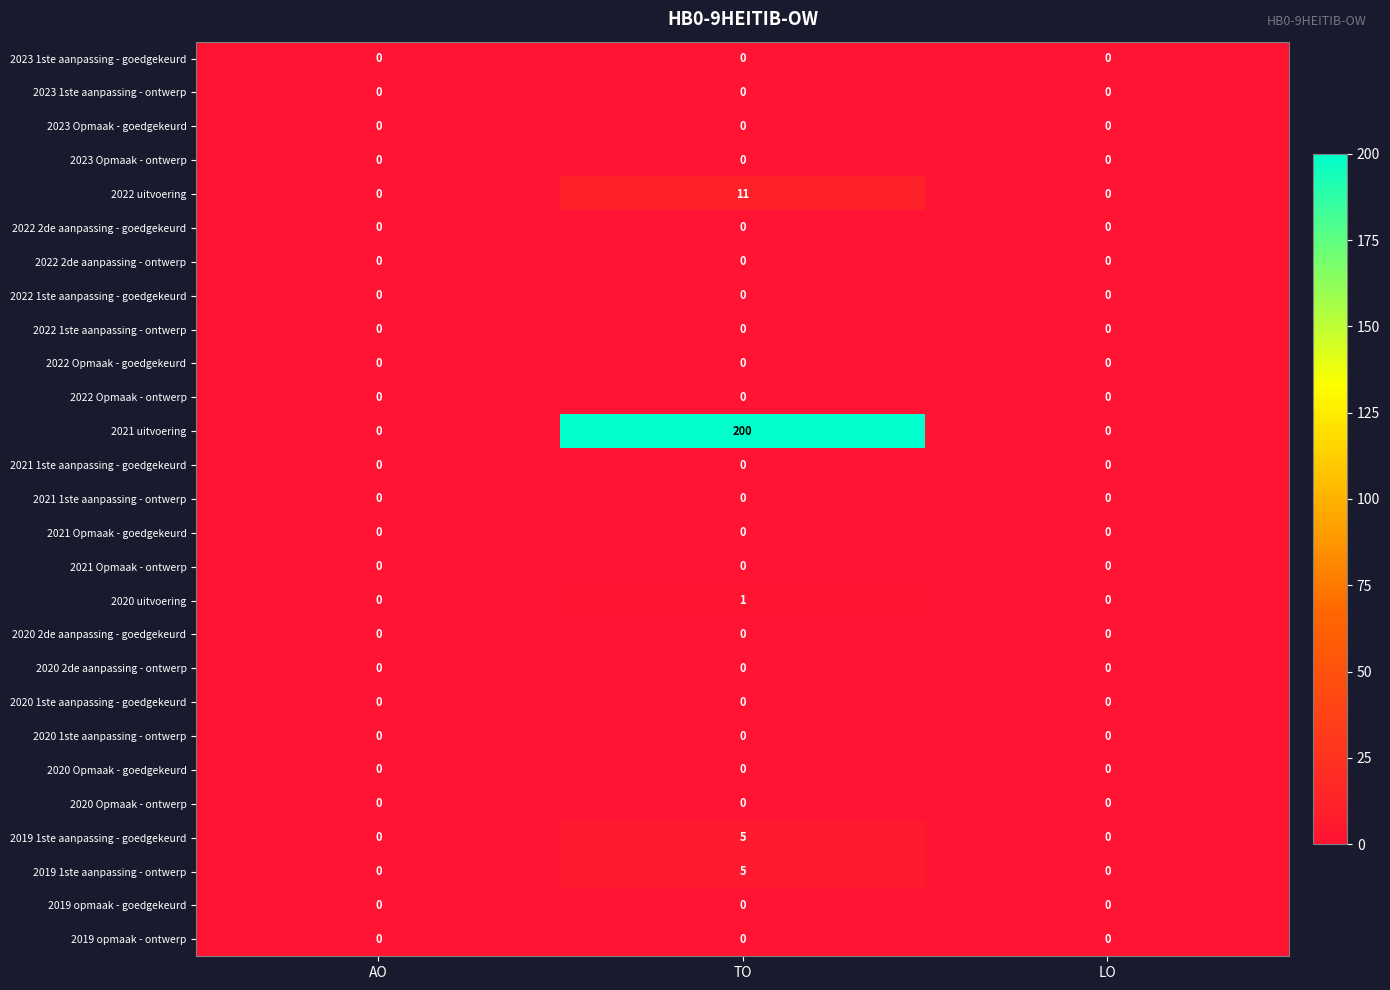

Count the number of categories in the chart.

3